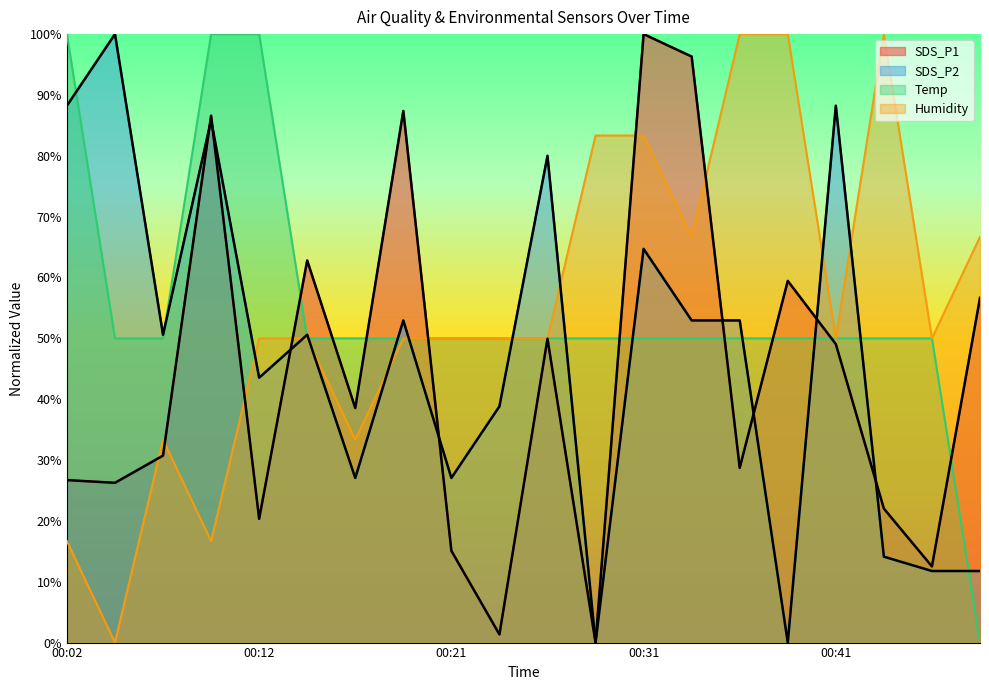

List the labels in order of SDS_P2 value, largest first.

00:04, 00:02, 00:41, 00:09, 00:26, 00:31, 00:19, 00:34, 00:36, 00:07, 00:14, 00:12, 00:24, 00:17, 00:21, 00:43, 00:46, 00:48, 00:29, 00:39